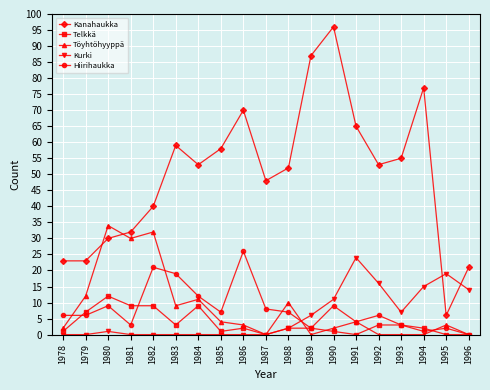

Is it true that Kanahaukka equals 48 at 1987?

True